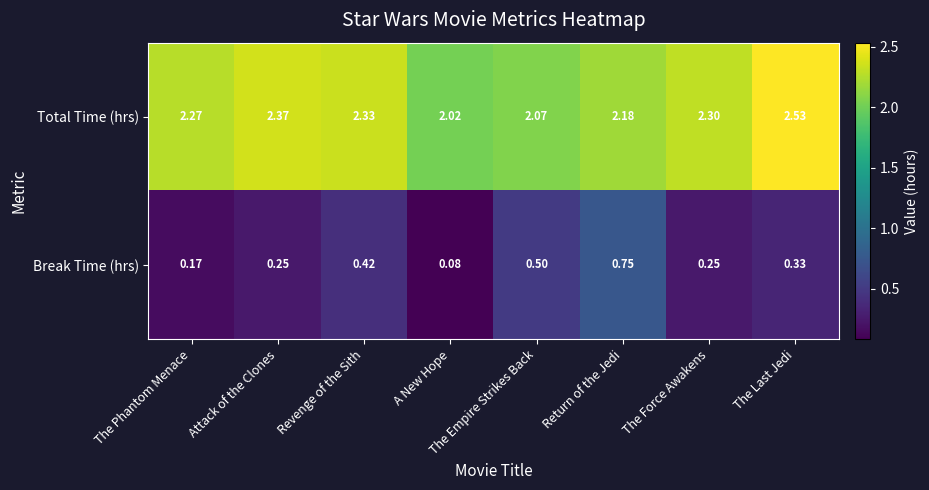

At which category does the chart reach its minimum across all series?

A New Hope